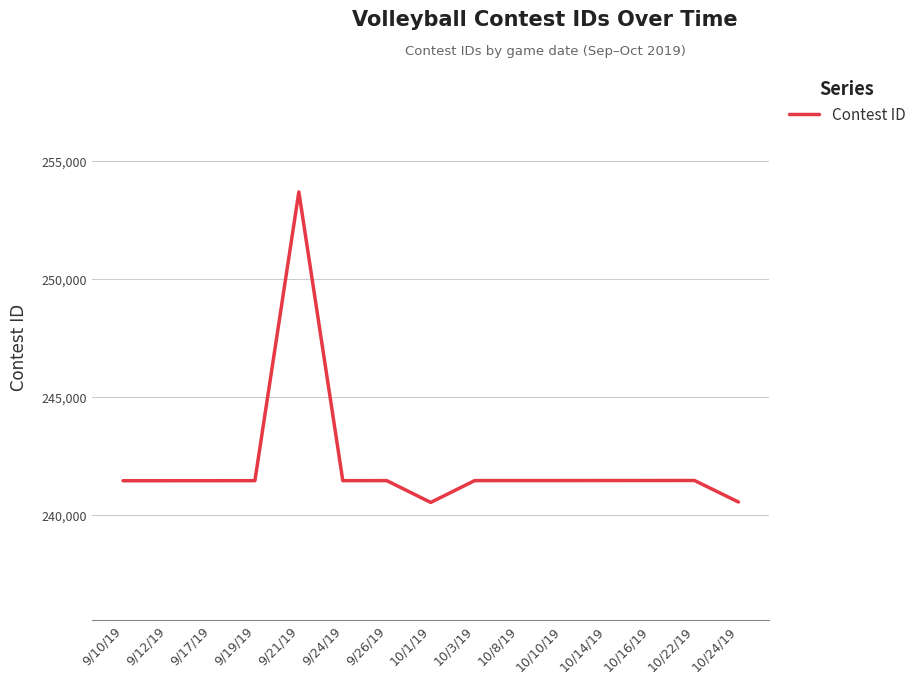

Count the number of categories in the chart.

15